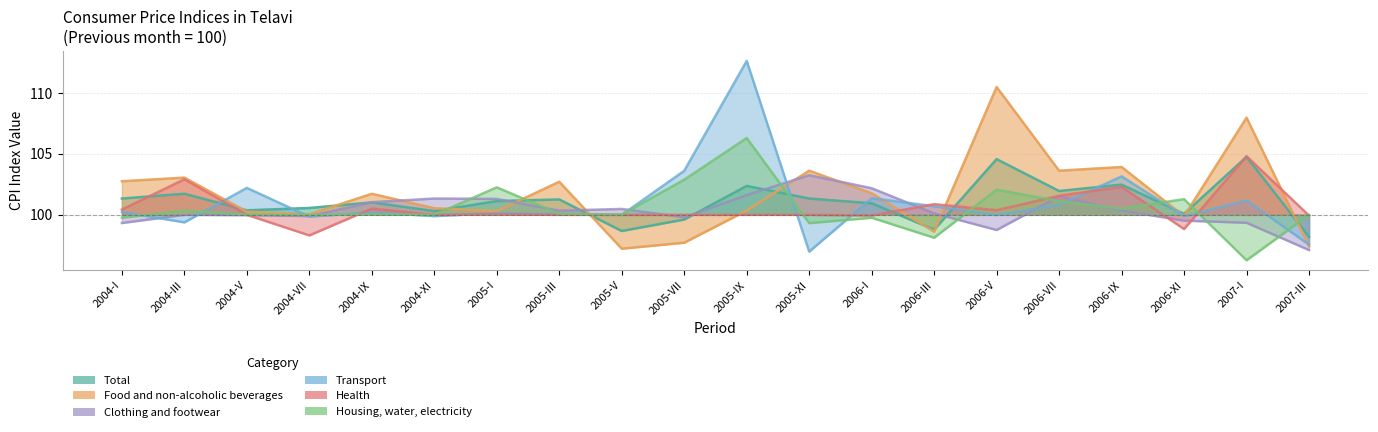

How many distinct data groups are displayed?

6